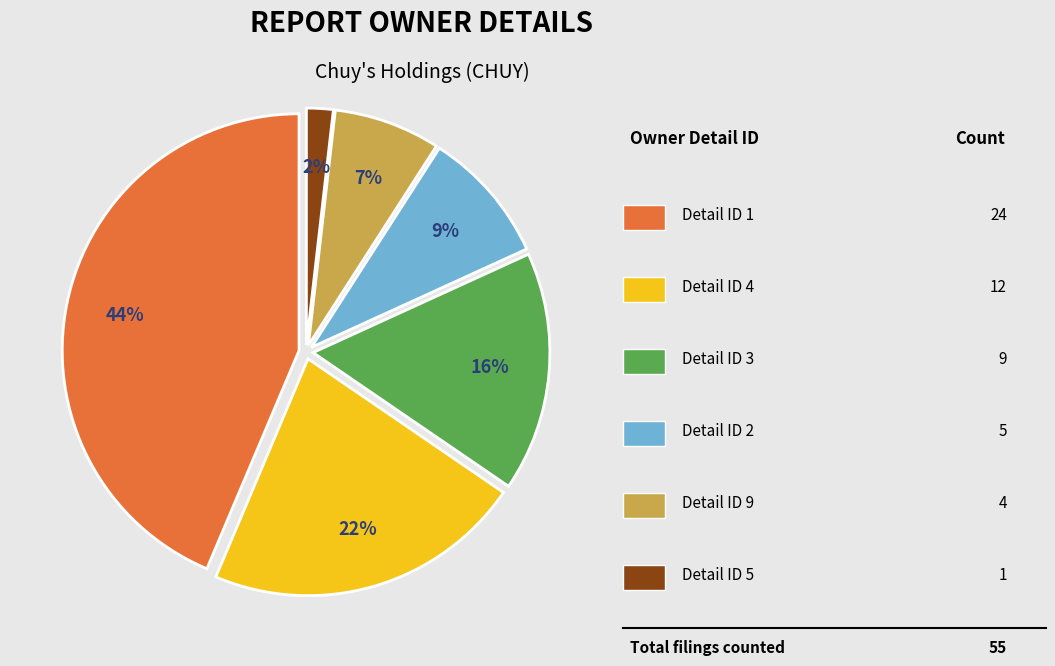

How many slices are in this pie chart?

6